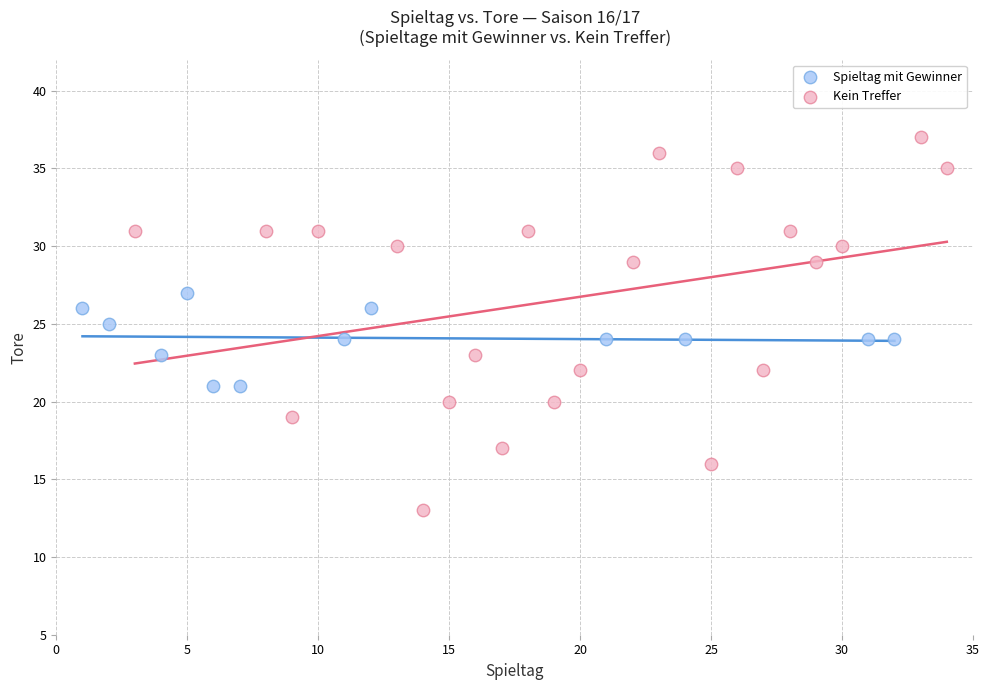

Which series contains the lowest Y value?

Kein Treffer